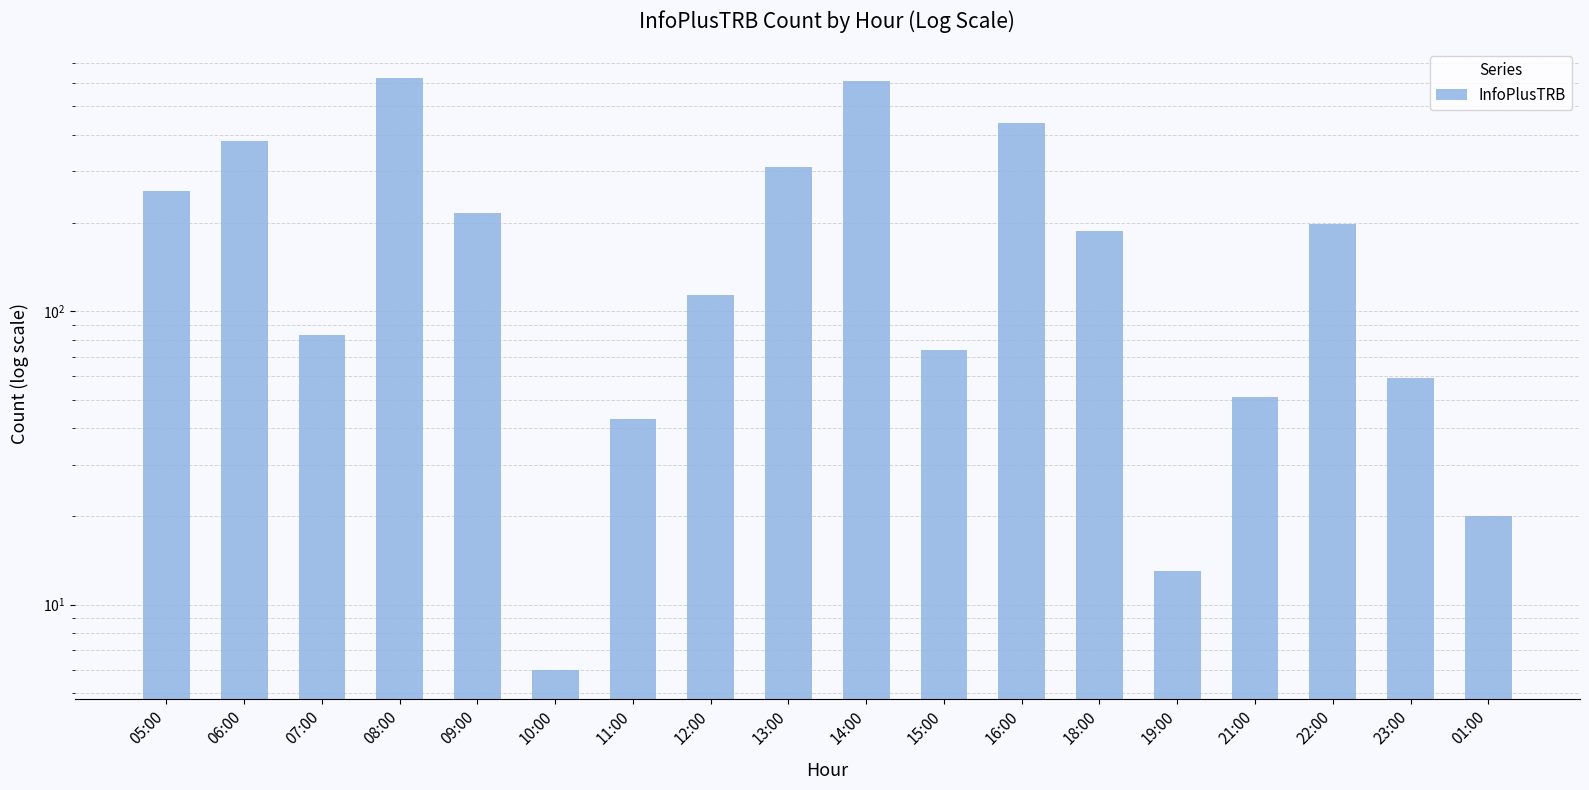

Where is the data nearest to the value 315?

13:00